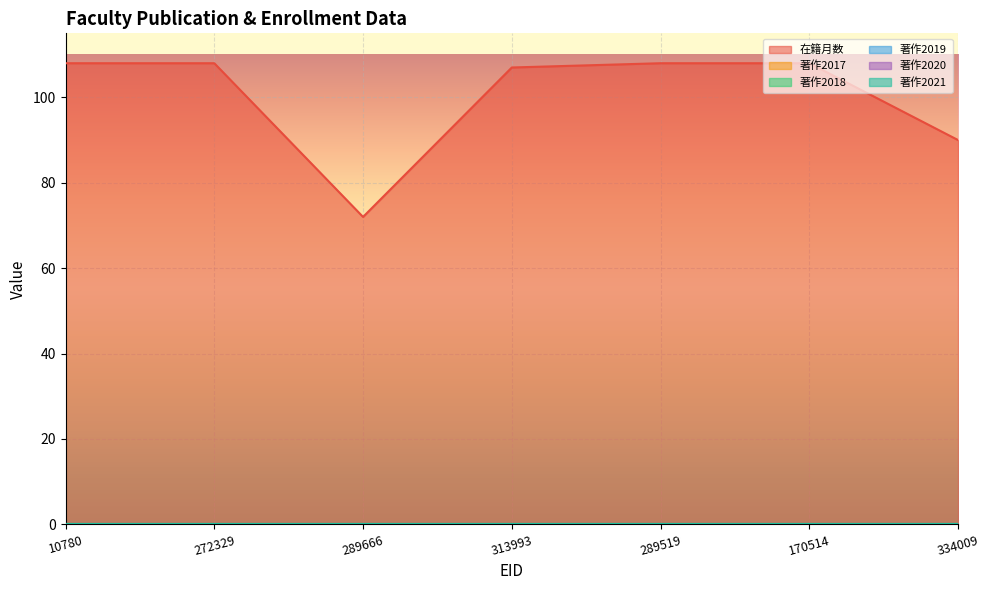

True or false: 著作2017 and 在籍月数 intersect in this chart.

False